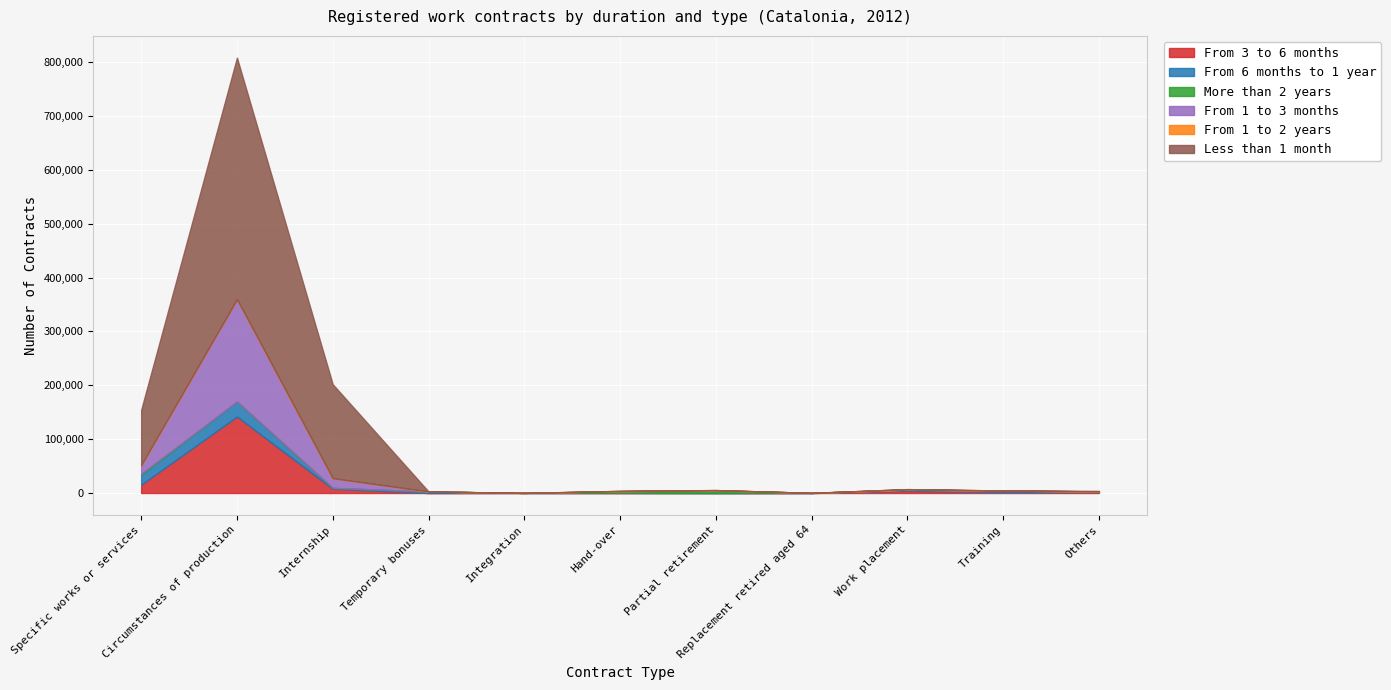

What is the total value across all series at Training?

4625